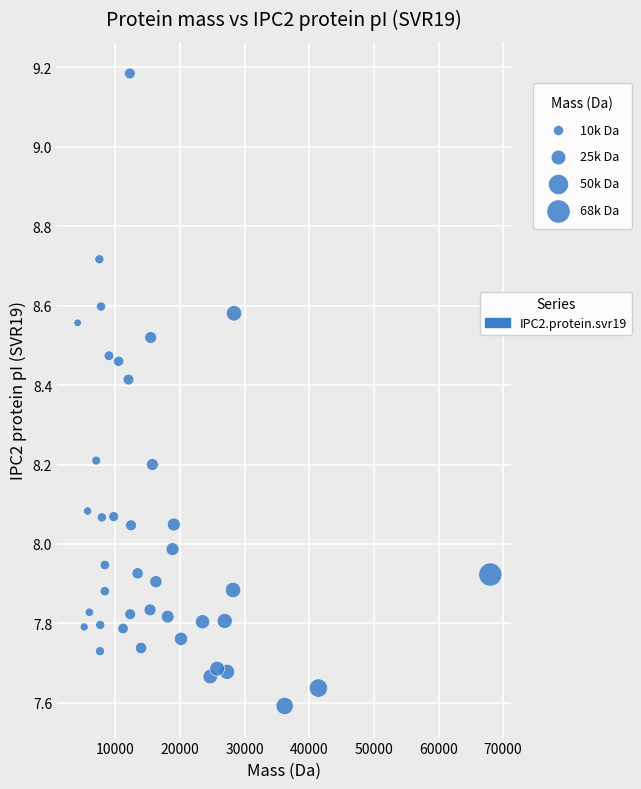

What is the range of X values (max minus min)?

63864.0